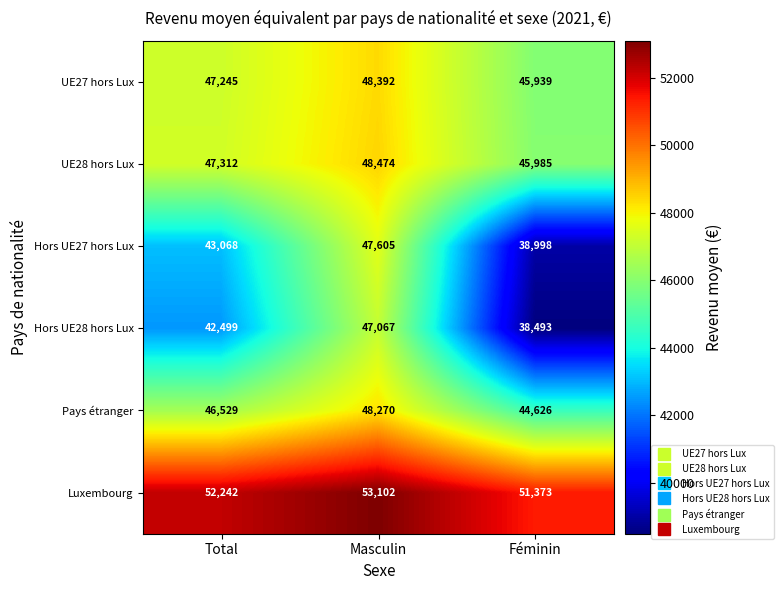

What is the difference between the maximum and minimum values in the Hors UE28 hors Lux series?

8574